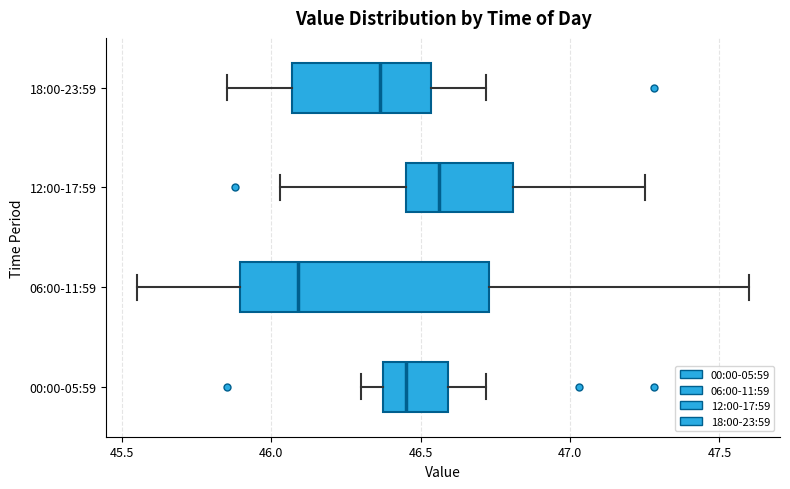

Reading bottom to top, transcribe this box plot: for each box, give where its median line is, the range the box spans, and where its two whiskers end, as read against the x-axis. The values are not printed on the chart, so give them approximately, as read against the axis.

00:00-05:59: median 46.45, box 46.35 to 46.60, whiskers 46.30 to 46.70
06:00-11:59: median 46.10, box 45.90 to 46.75, whiskers 45.55 to 47.60
12:00-17:59: median 46.55, box 46.45 to 46.80, whiskers 46.05 to 47.25
18:00-23:59: median 46.35, box 46.05 to 46.55, whiskers 45.85 to 46.70